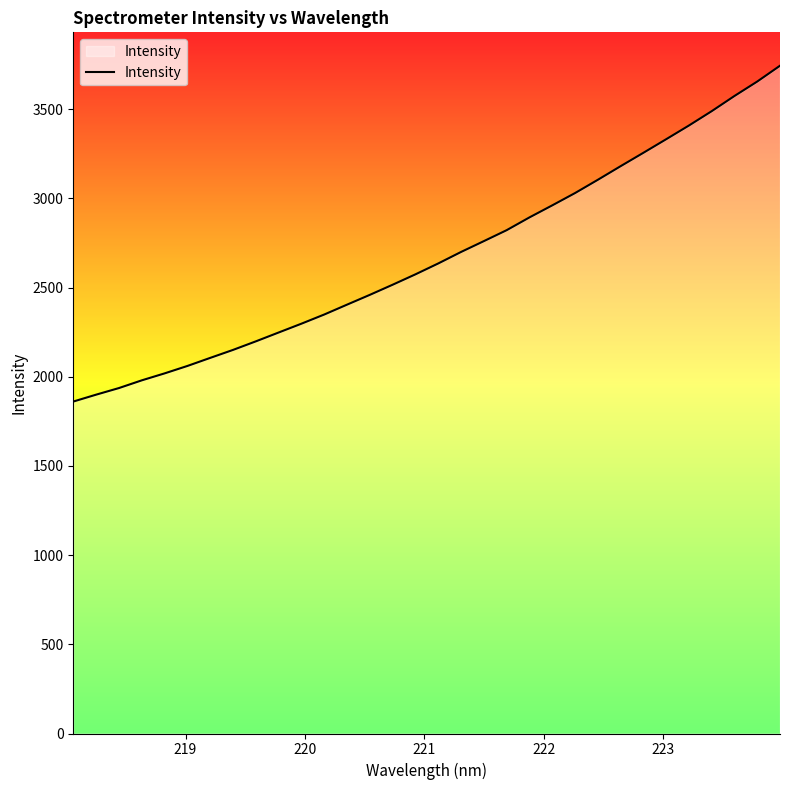

What is the smallest value displayed?

1860.8